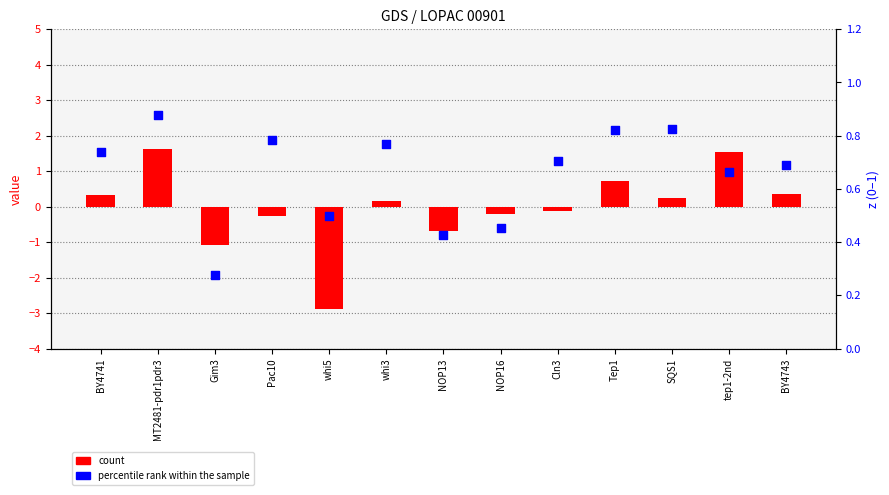

What are all the series names shown in the legend?

count, percentile rank within the sample